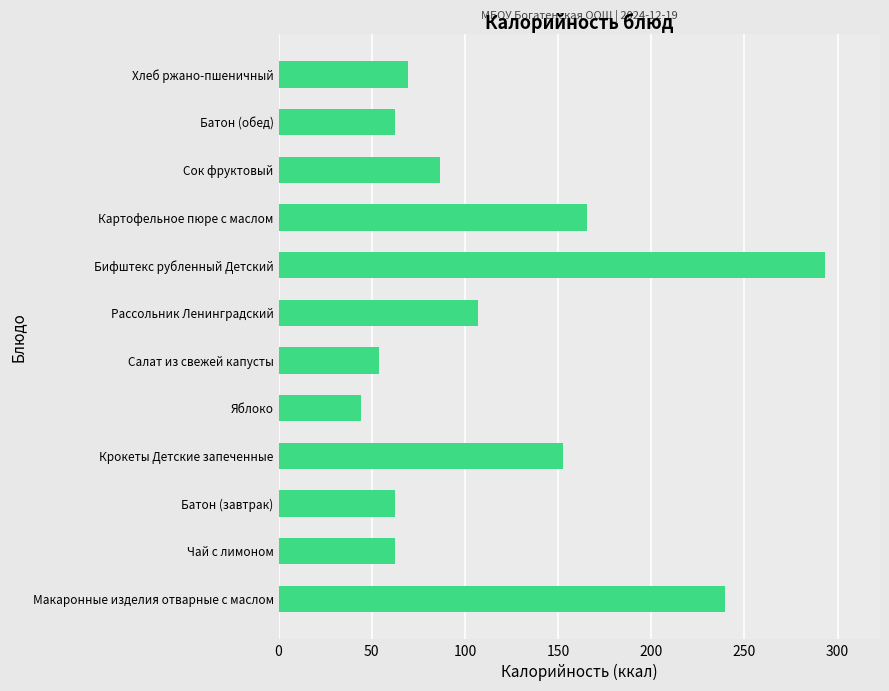

Between Картофельное пюре с маслом and Чай с лимоном, which is larger?

Картофельное пюре с маслом